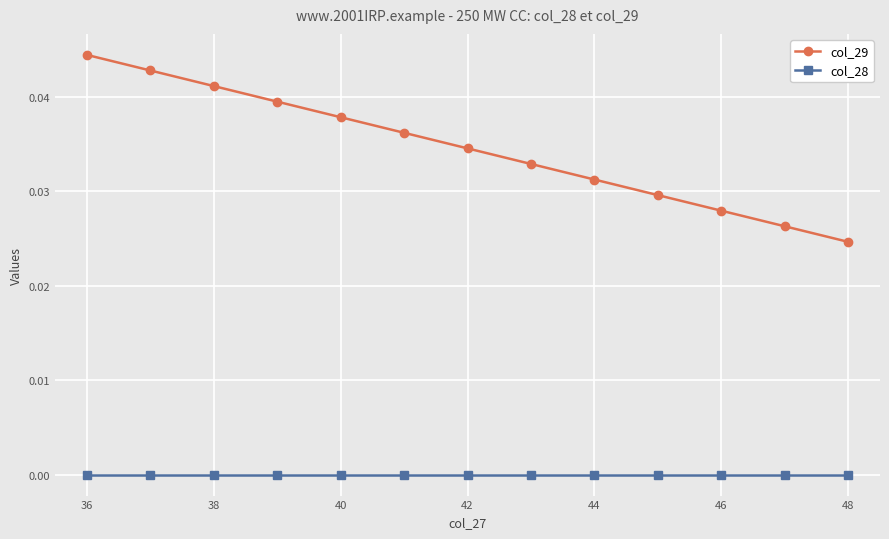

True or false: col_29 and col_28 cross at least once.

False